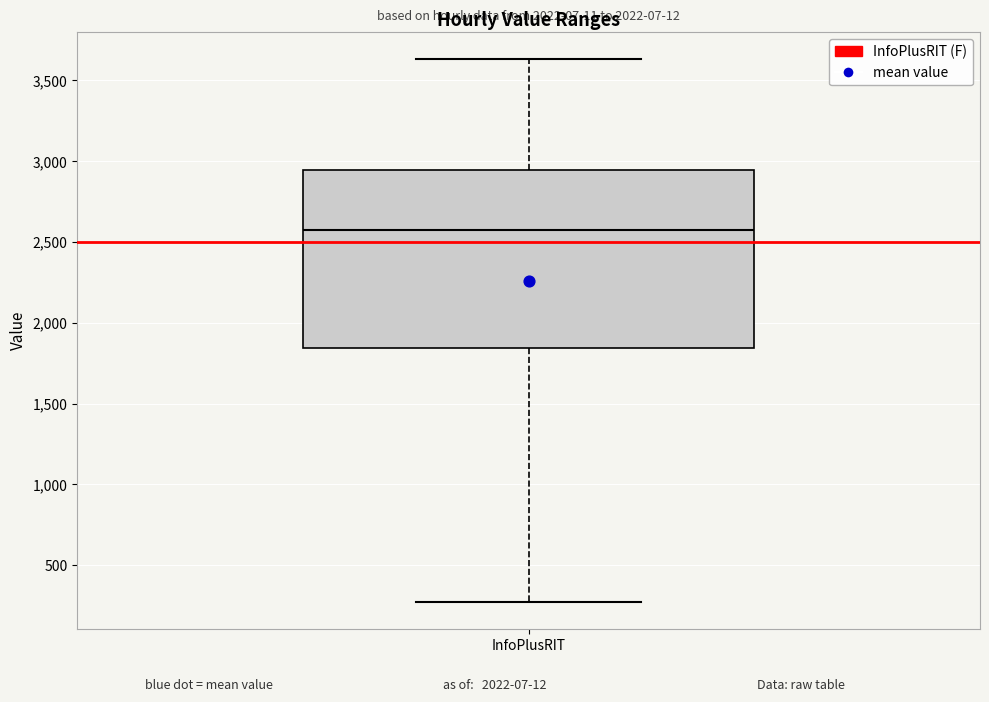

Transcribe this box plot: give where the median line is, the range the box spans, and where the two whiskers end, as read against the y-axis. The values are not printed on the chart, so give them approximately, as read against the axis.

median 2600, box 1850 to 2950, whiskers 250 to 3650